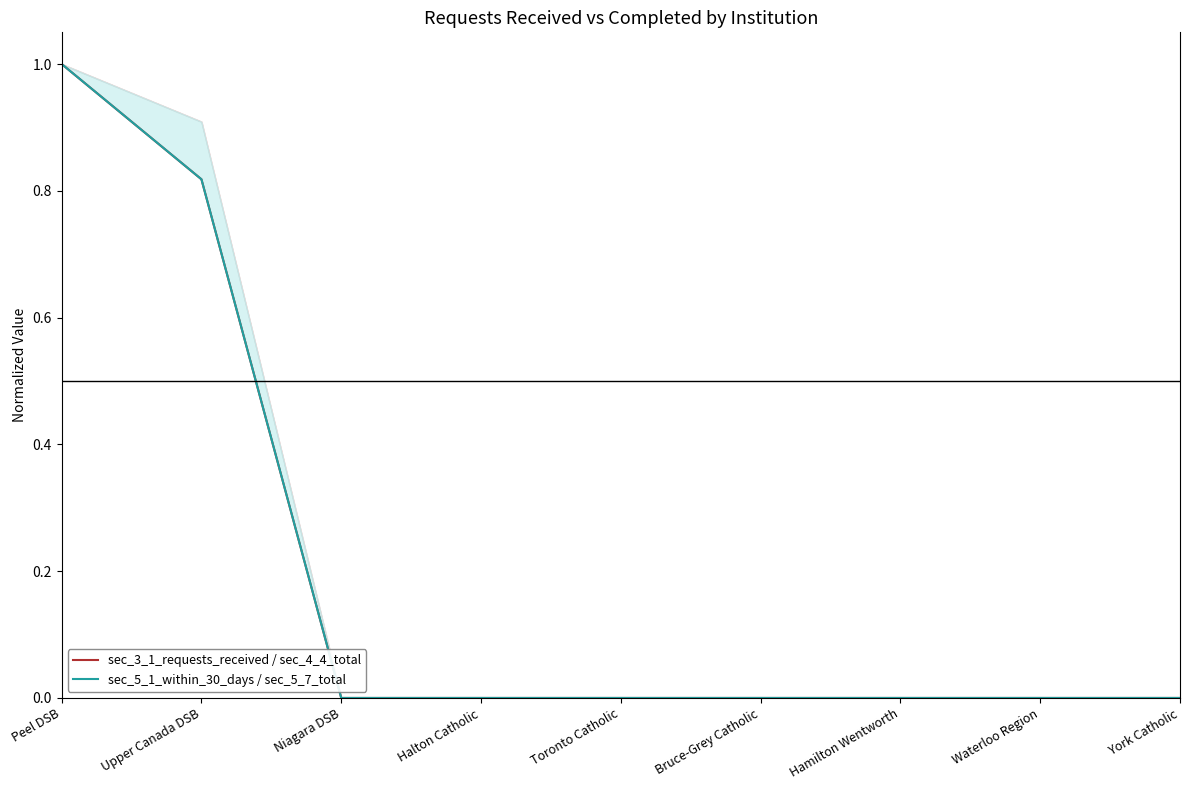

What is the label of the 3rd point from the left?

Niagara DSB